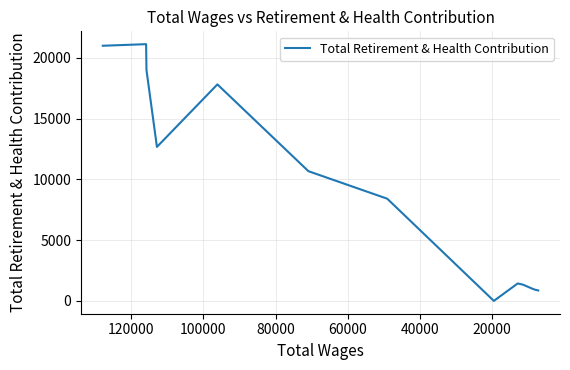

What is the average value?

8938